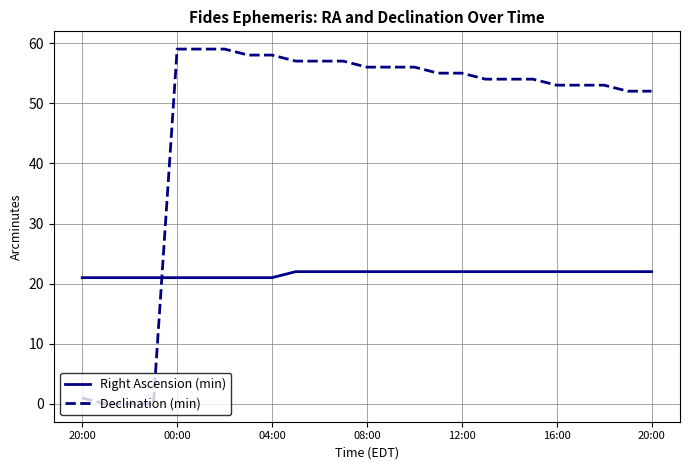

Which series has the largest total across all categories?

Declination (min)